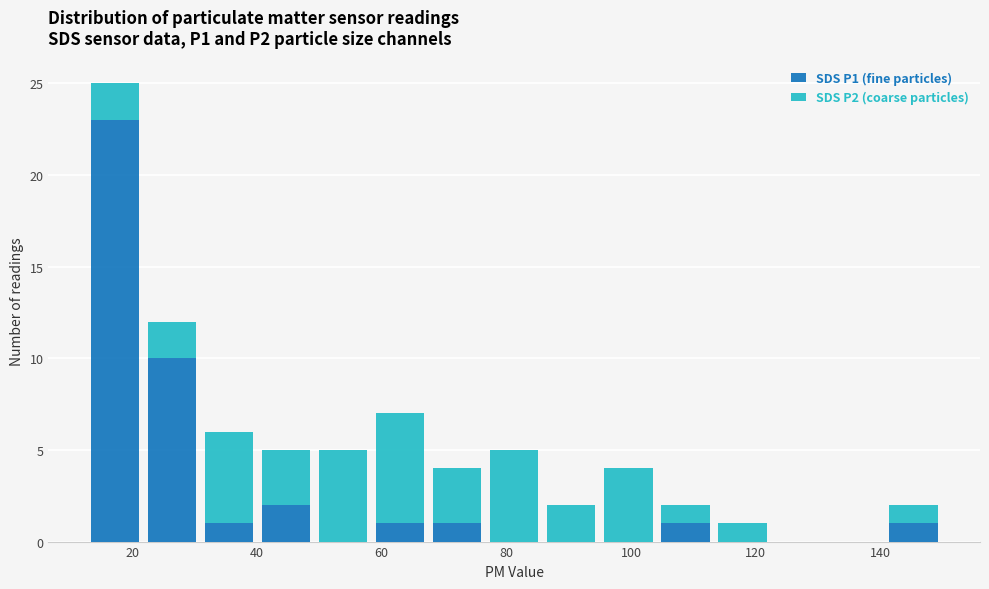

Which range on the x-axis has the tallest stacked bar (by total height)?

12 to 22